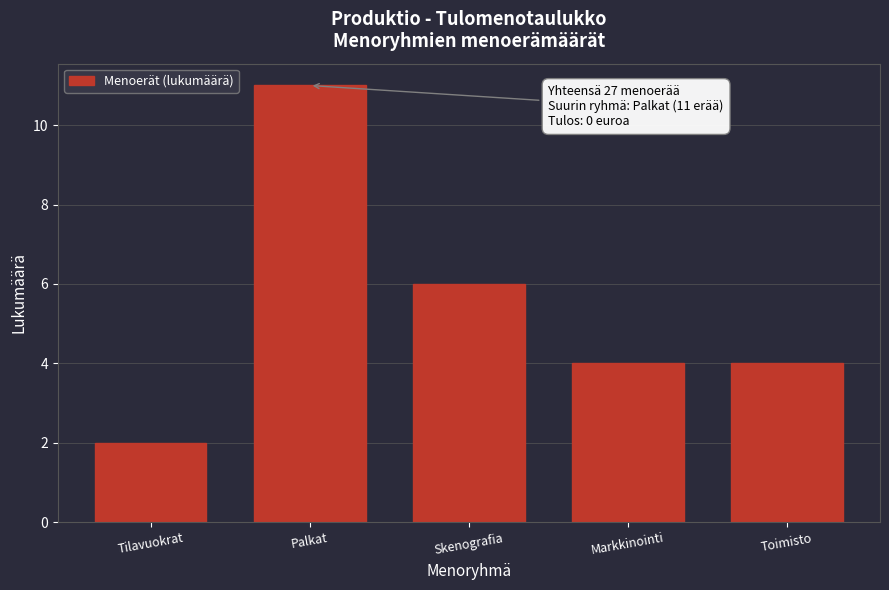

Reading left to right, list all the values displayed in this chart.

Tilavuokrat=2	Palkat=11	Skenografia=6	Markkinointi=4	Toimisto=4